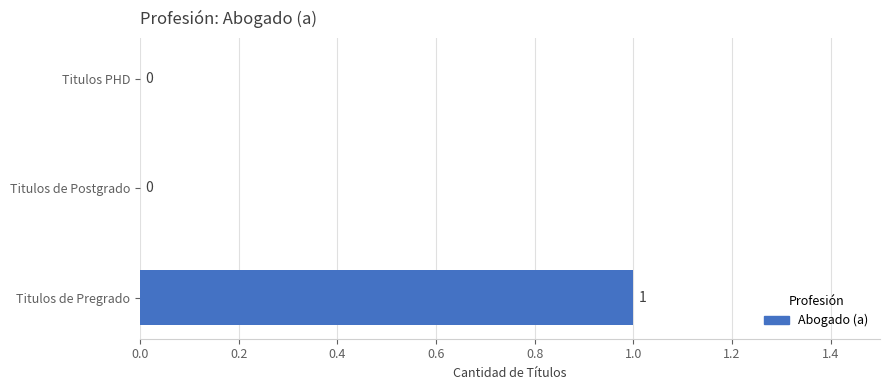

Are the bars horizontal?

Yes